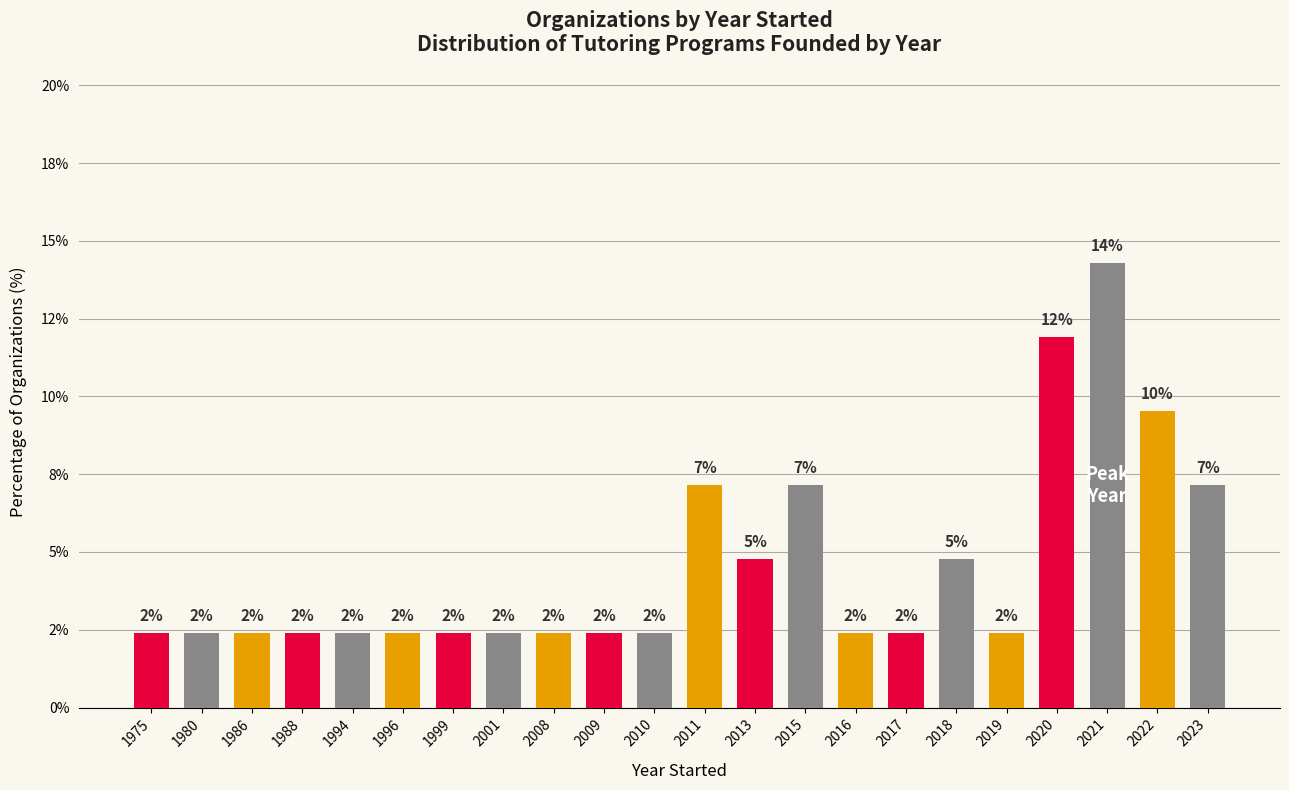

What is the greatest value displayed?

14.3